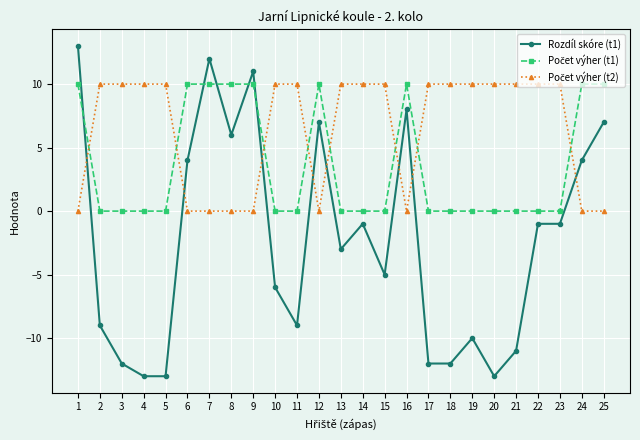

Is it true that Rozdíl skóre (t1) equals -9 at 2?

True